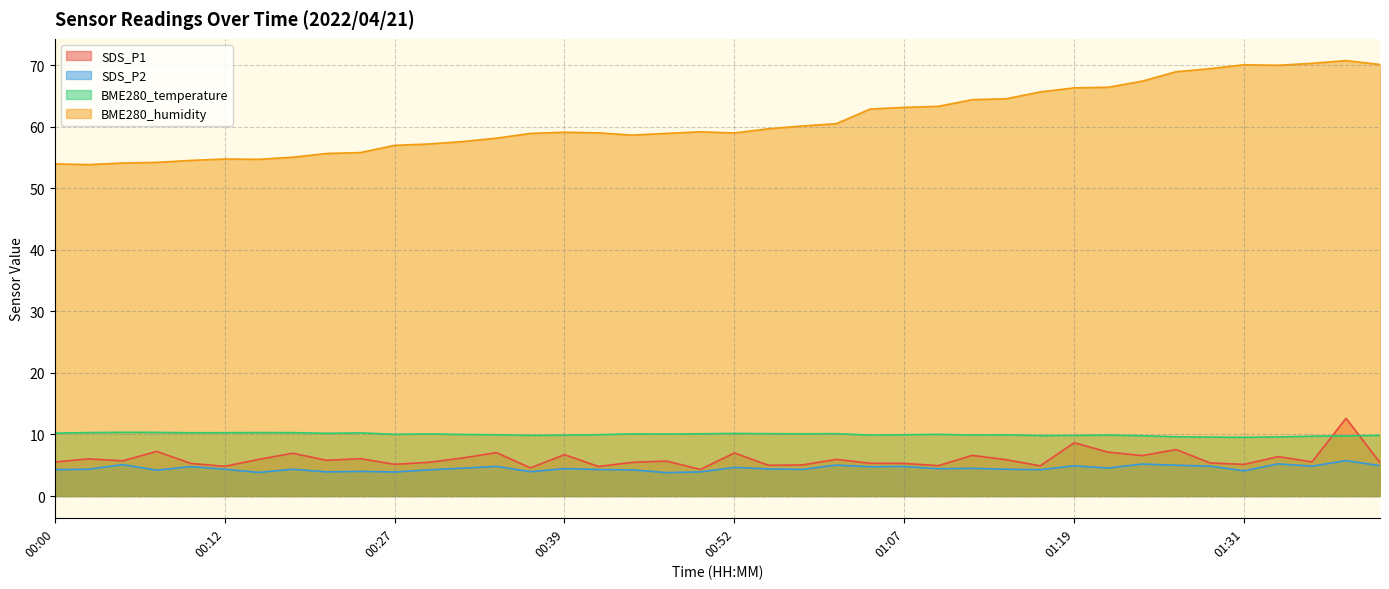

Between 01:07 and 00:59, which is larger?

00:59